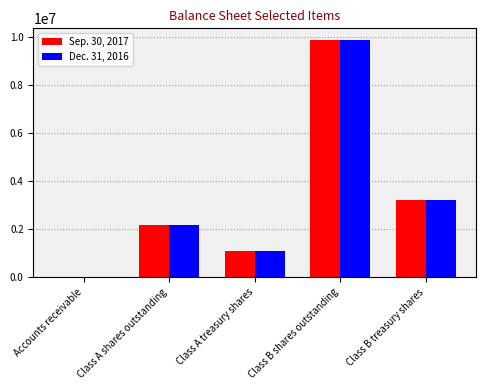

What are all the series names shown in the legend?

Sep. 30, 2017, Dec. 31, 2016